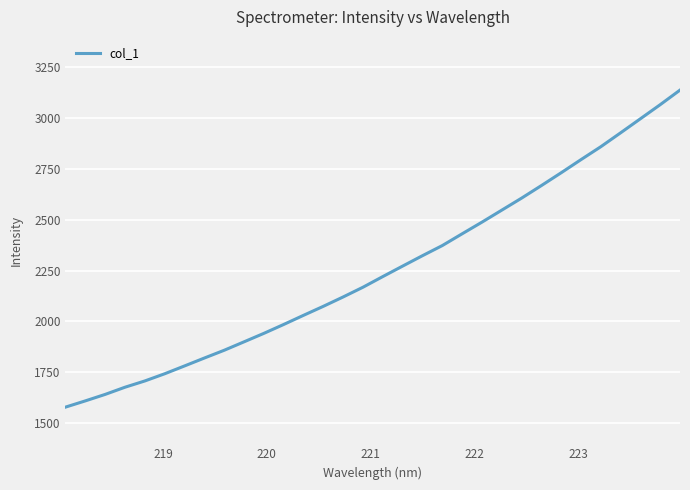

What is the difference between the maximum and minimum values?

1560.1